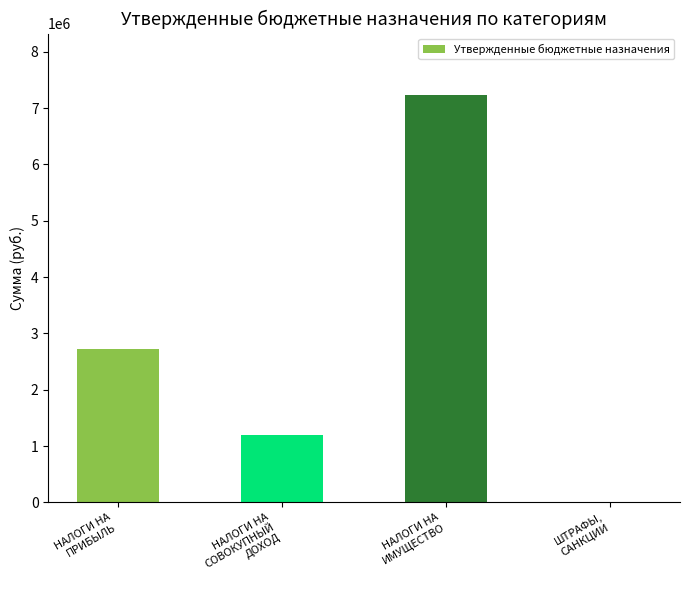

Which has a higher value, ШТРАФЫ,
САНКЦИИ or НАЛОГИ НА
СОВОКУПНЫЙ
ДОХОД?

НАЛОГИ НА
СОВОКУПНЫЙ
ДОХОД